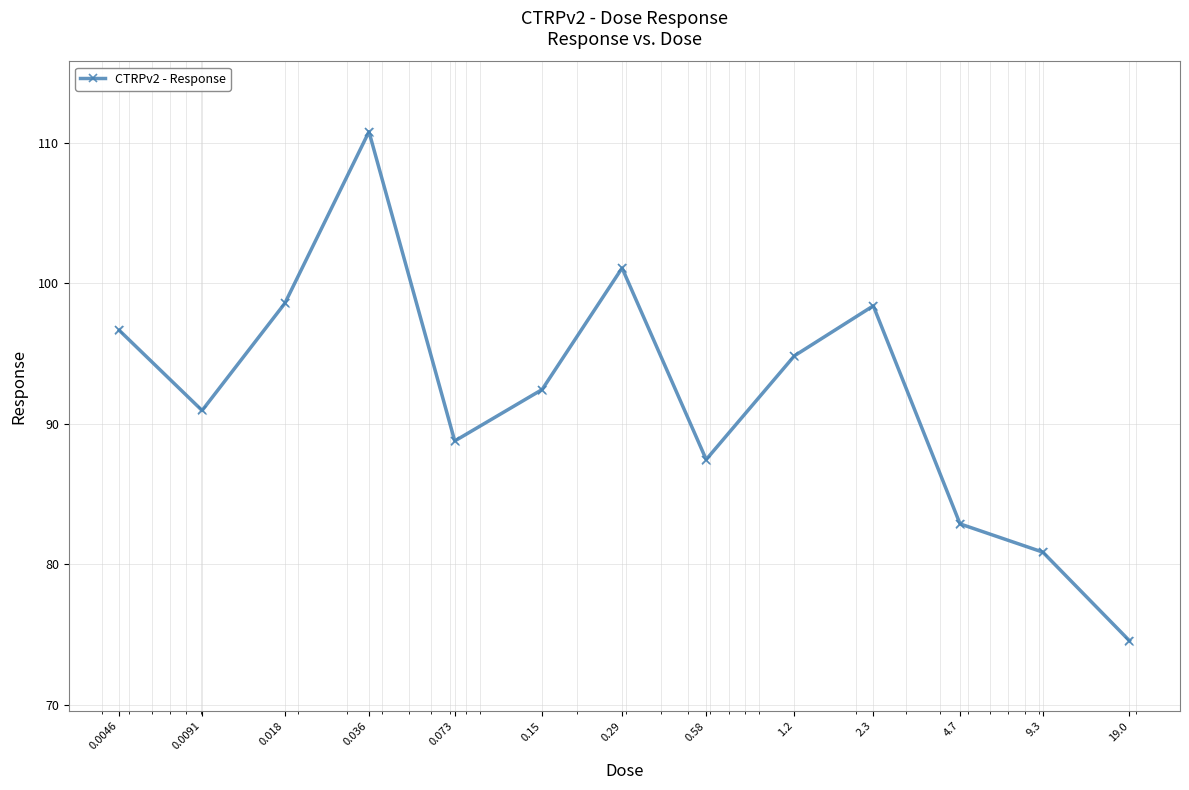

True or false: the data has more than 0 interior local peaks.

True